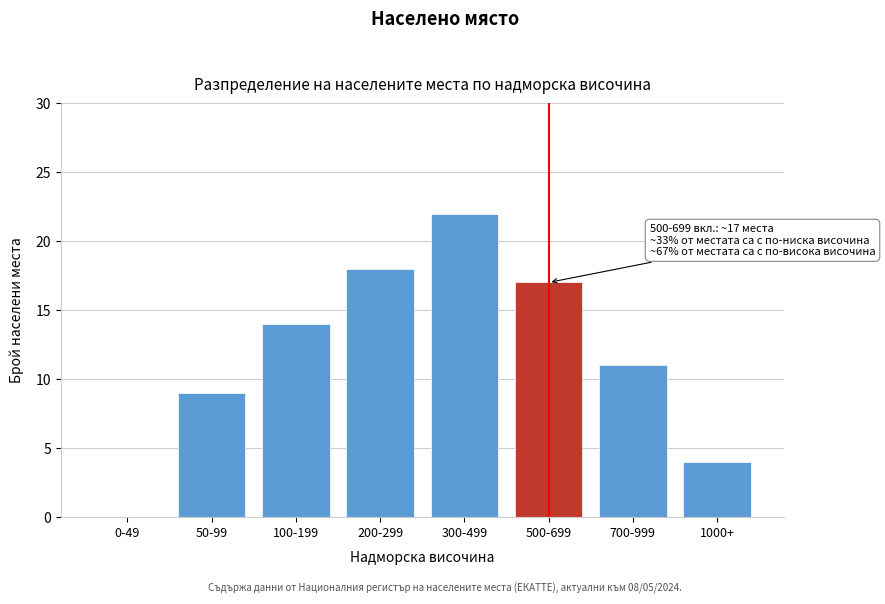

Reading left to right, extract all data points from this chart.

0-49=0	50-99=9	100-199=14	200-299=18	300-499=22	500-699=17	700-999=11	1000+=4